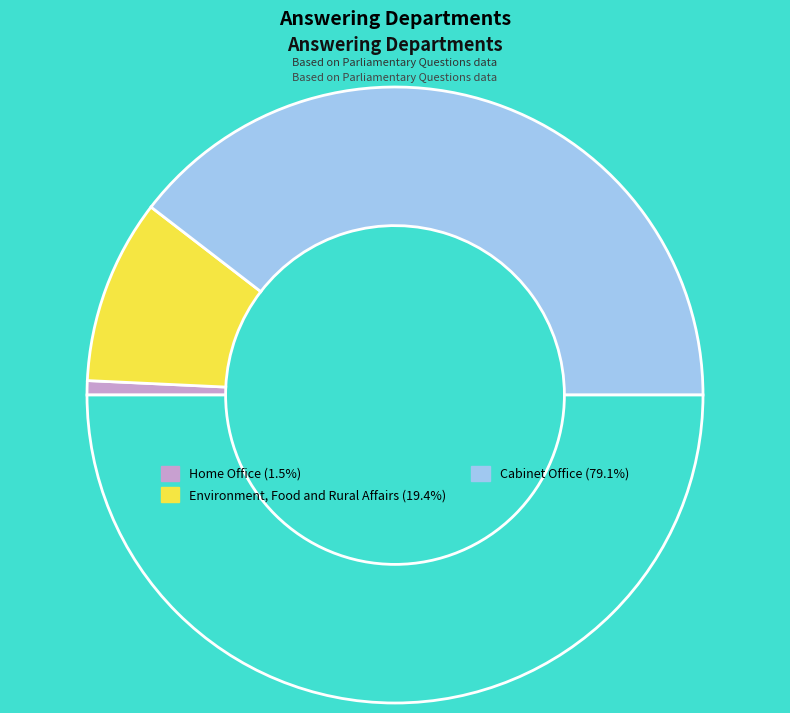

How many segments does this pie chart have?

4